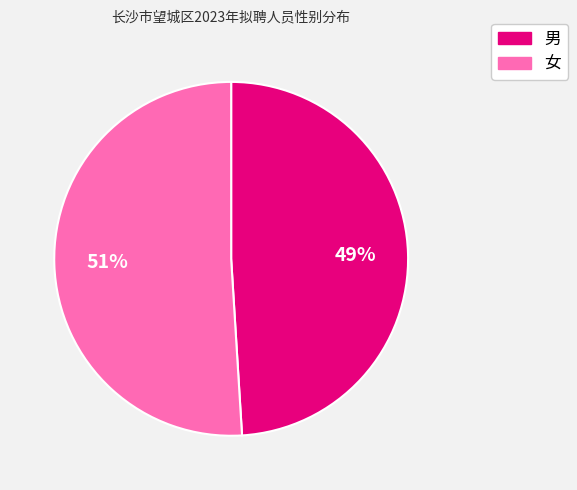

To the nearest percent, what is the average slice percentage?

50%